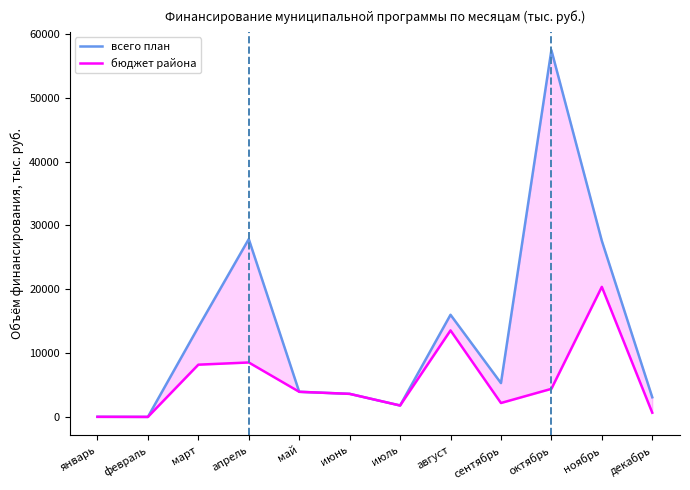

Does the chart have visible grid lines?

No